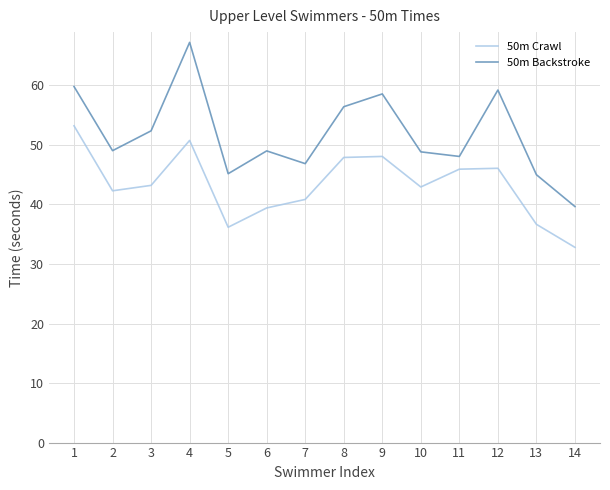

Which label corresponds to the smallest value in the chart?

14